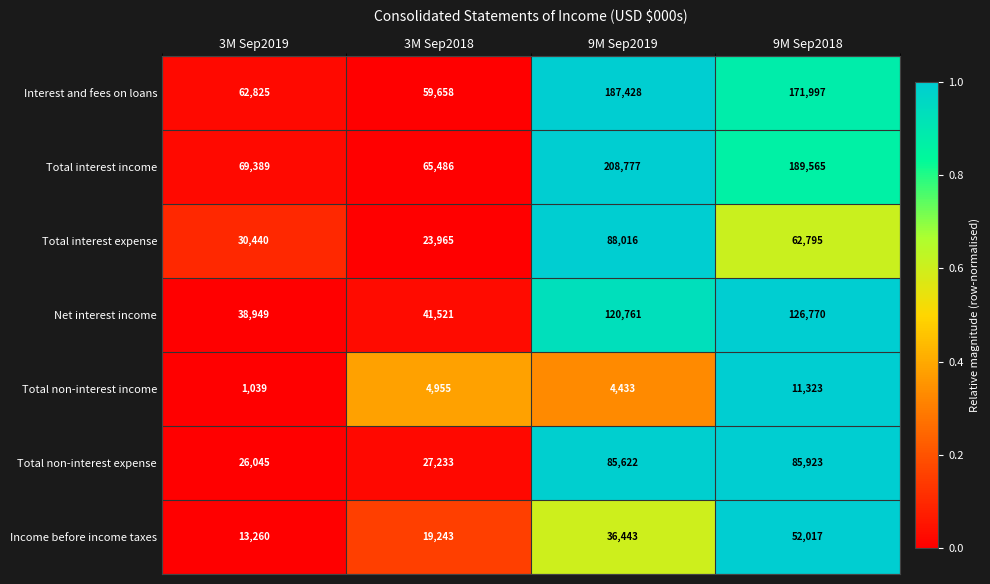

What is the sum of all Net interest income values?

328001